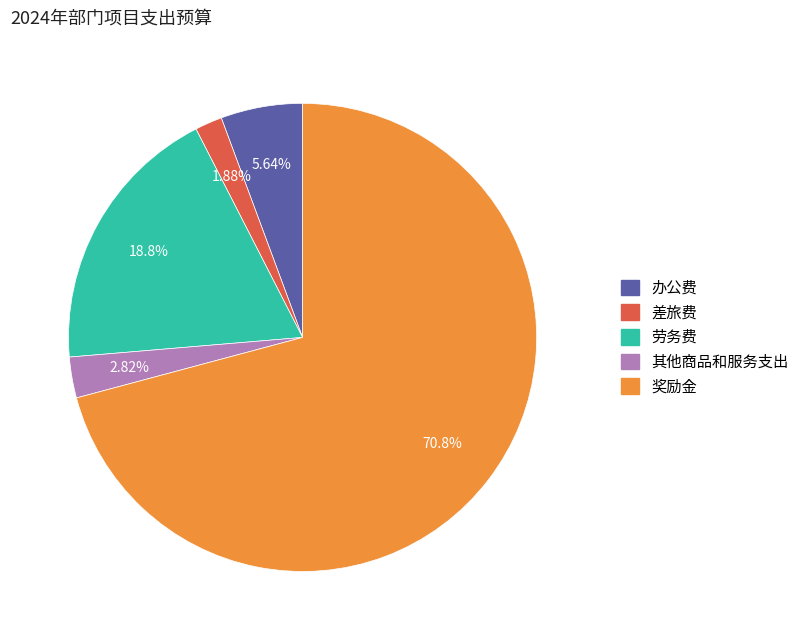

To the nearest percent, what portion does 差旅费 represent?

2%